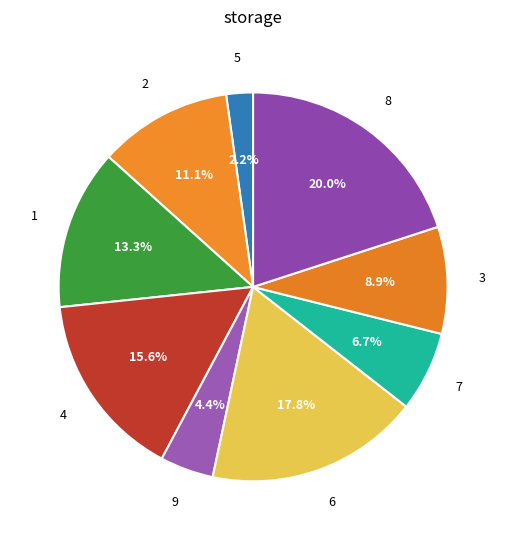

To the nearest percent, what is the average slice percentage?

11%